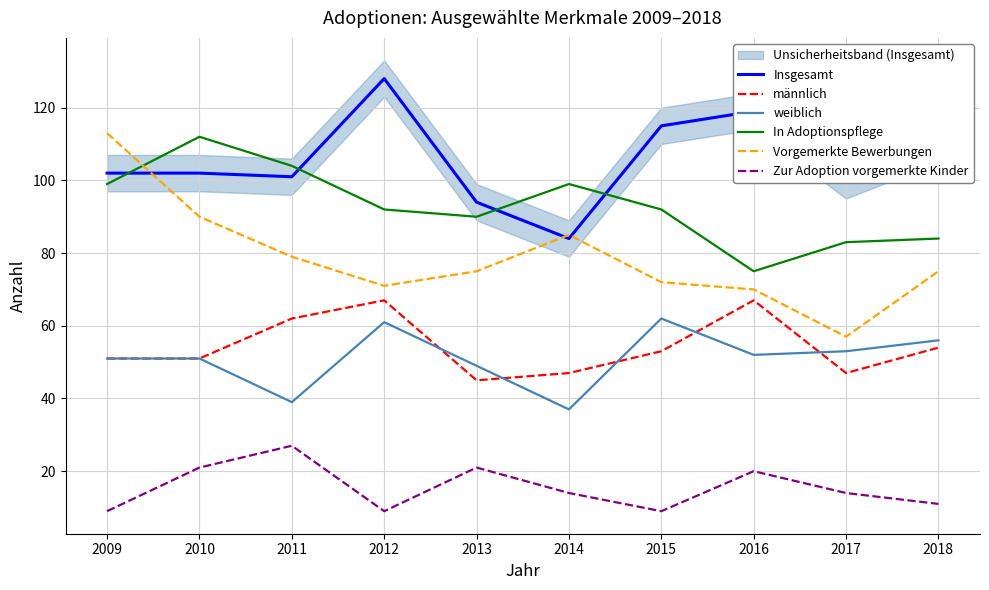

What is the total value across all series at 2014?

366